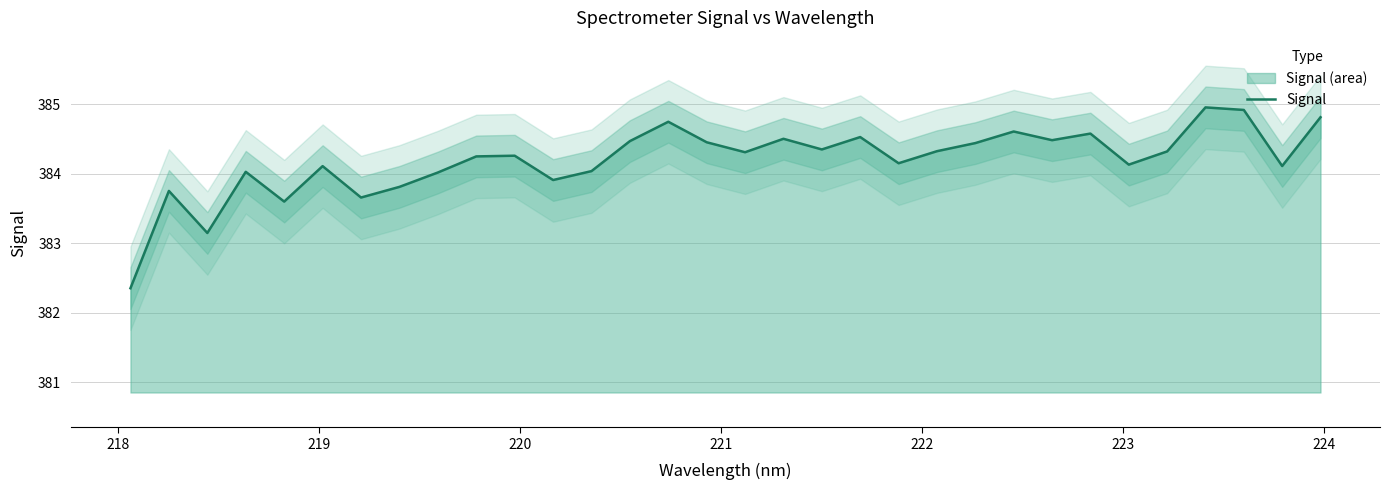

How many data points are less than 384?

7